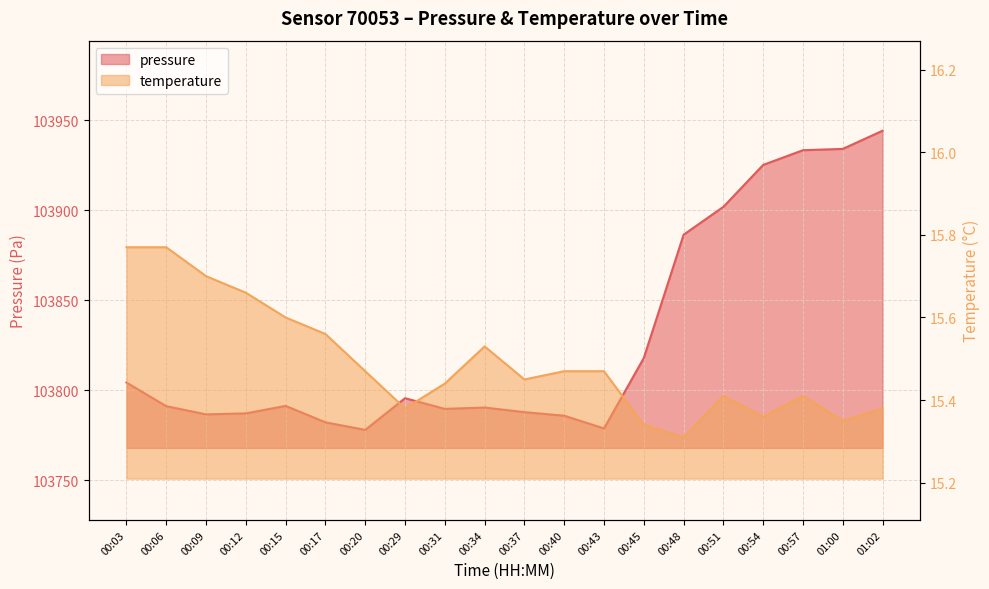

What is the label of the 11th point from the right?

00:34